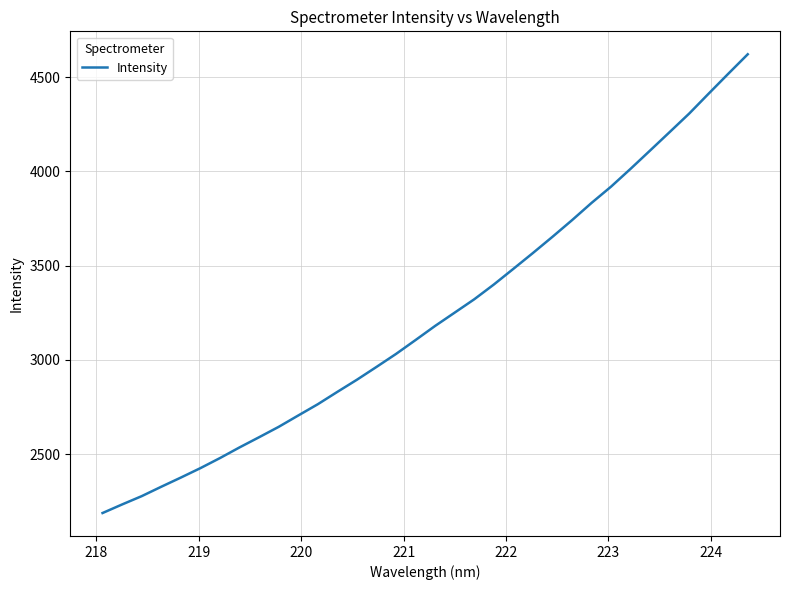

What is the maximum value shown in the chart?

4621.7